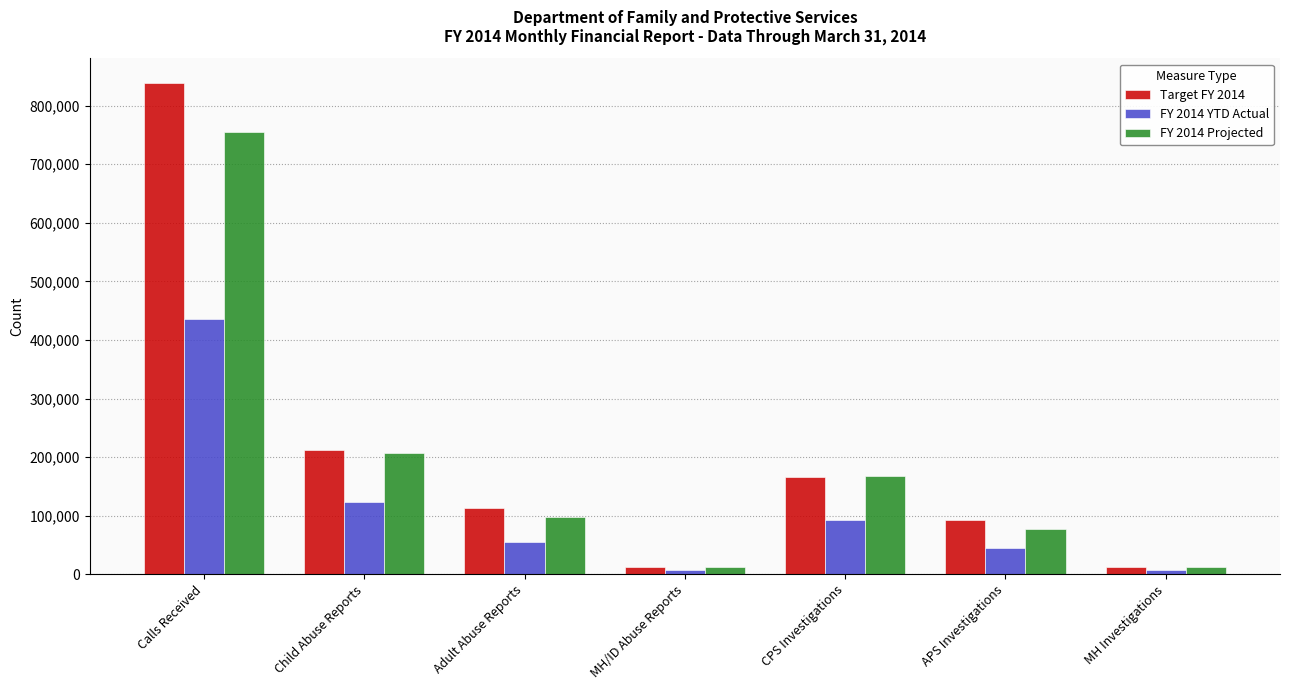

The FY 2014 YTD Actual series shows 86004 at Adult Abuse Reports. True or false?

False